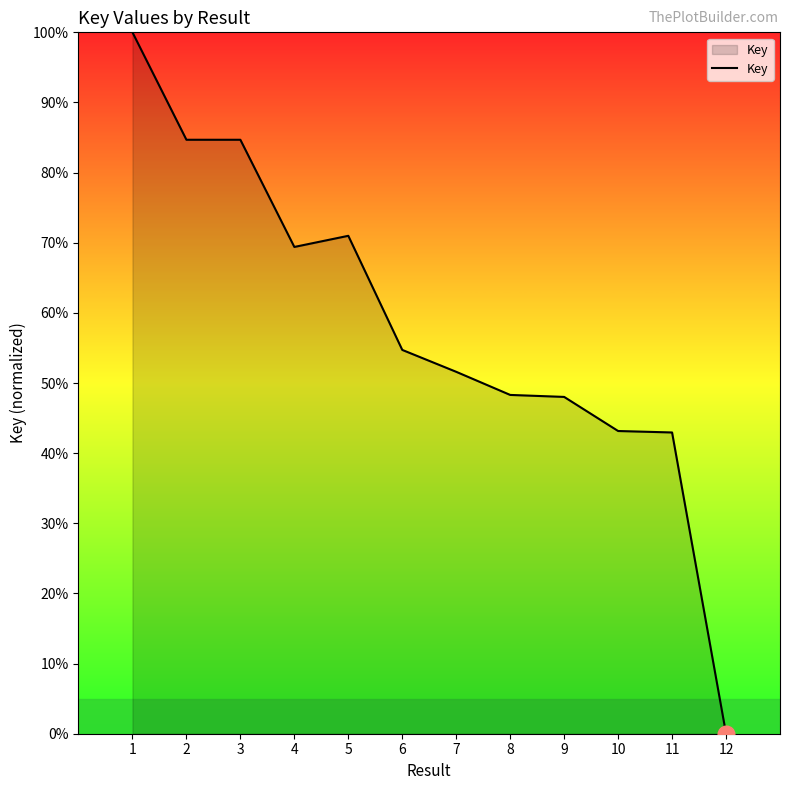

Which has a higher value, 6 or 10?

6